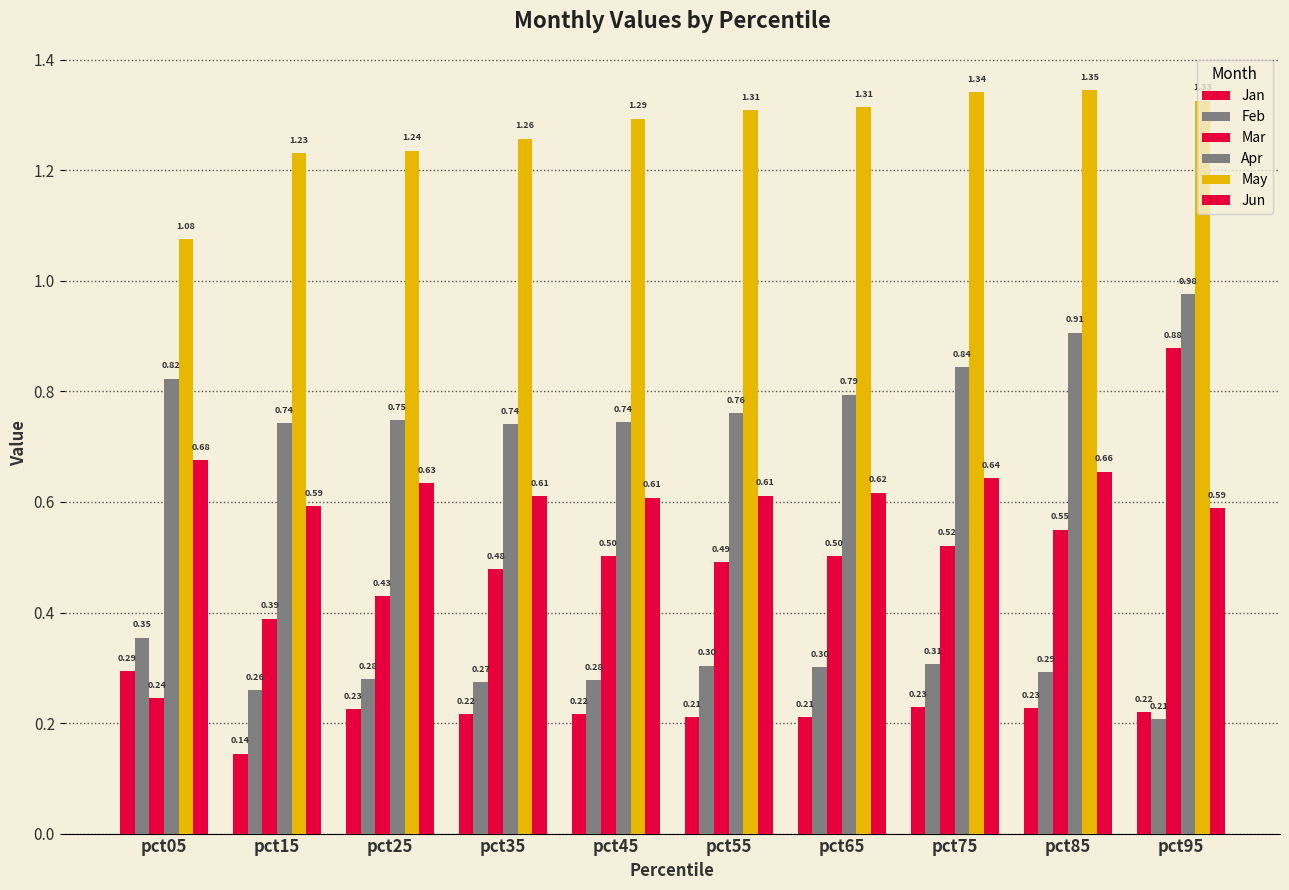

How many categories are shown in the chart?

10